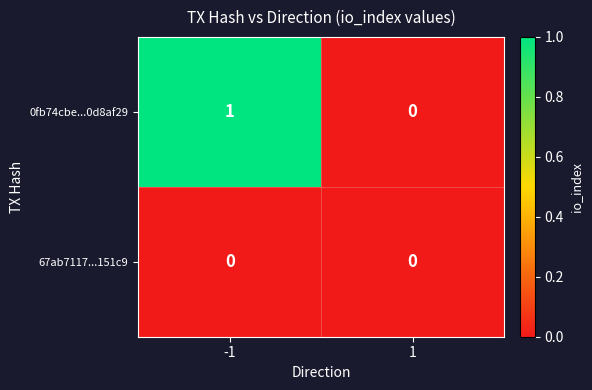

Reading right to left, transcribe all the data shown in this chart.

0fb74cbe...0d8af29: 0	1
67ab7117...151c9: 0	0